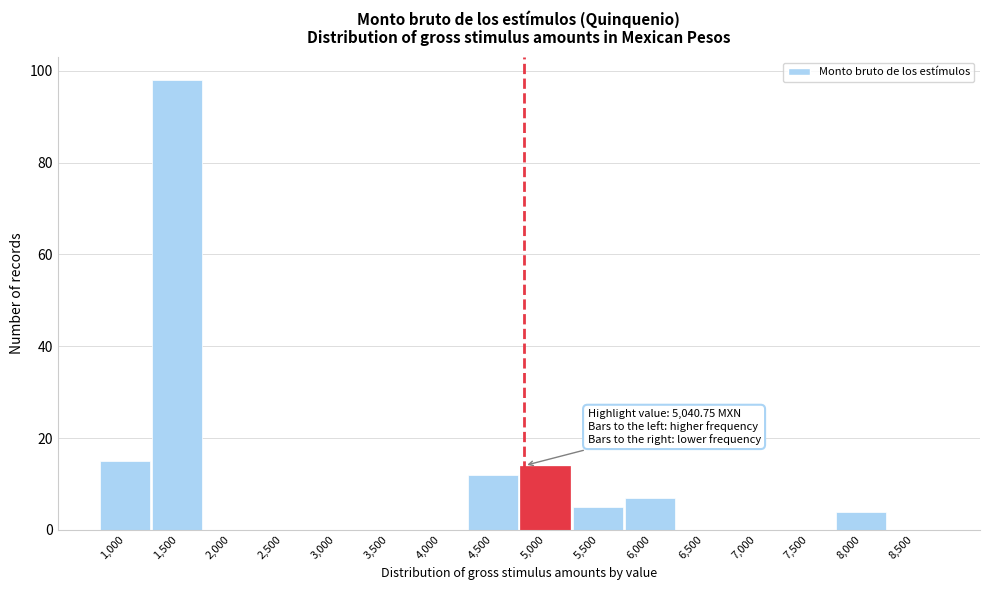

Reading left to right, what are all the values shown in this chart?

1,000=15	1,500=98	2,000=0	2,500=0	3,000=0	3,500=0	4,000=0	4,500=12	5,000=14	5,500=5	6,000=7	6,500=0	7,000=0	7,500=0	8,000=4	8,500=0